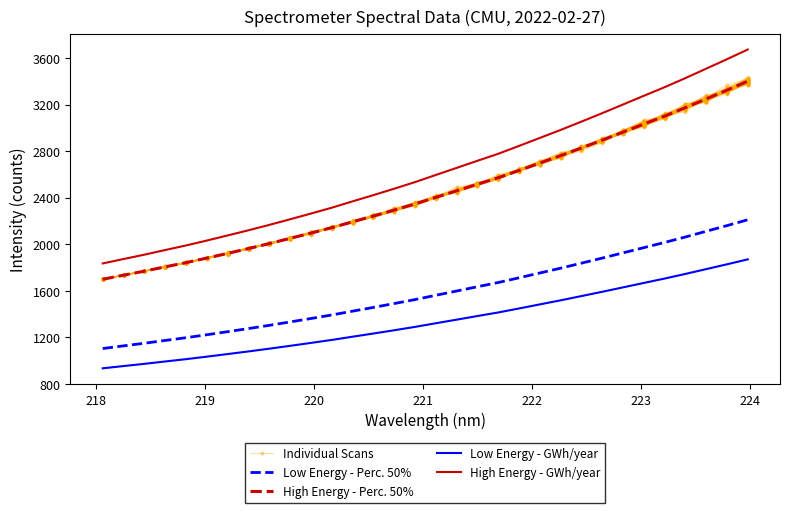

Which series has the largest total across all categories?

High Energy - GWh/year